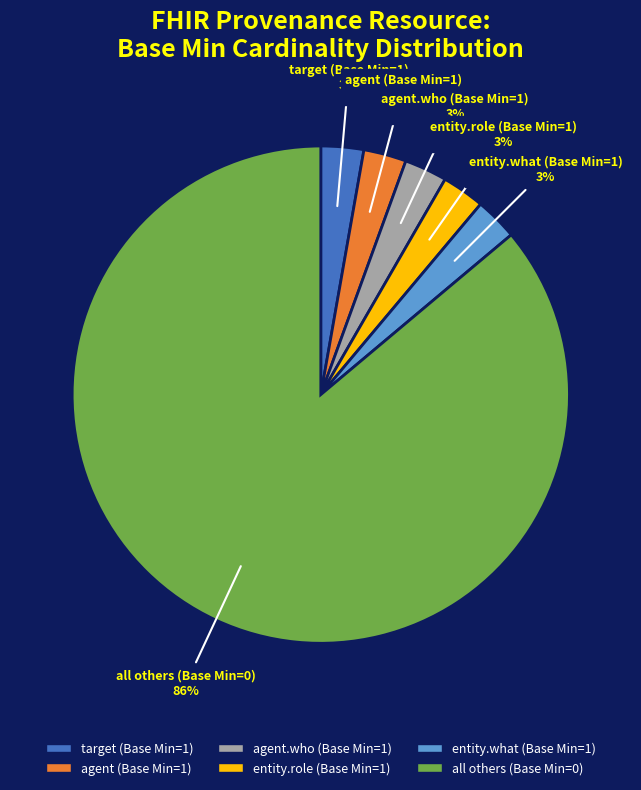

How many slices are in this pie chart?

6